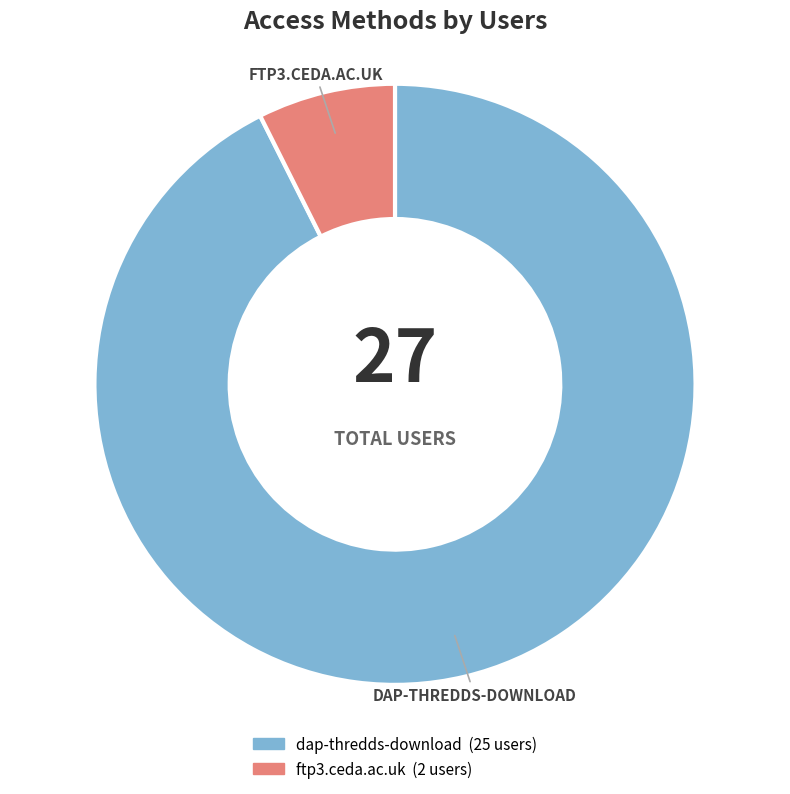

Which category accounts for the majority?

dap-thredds-download